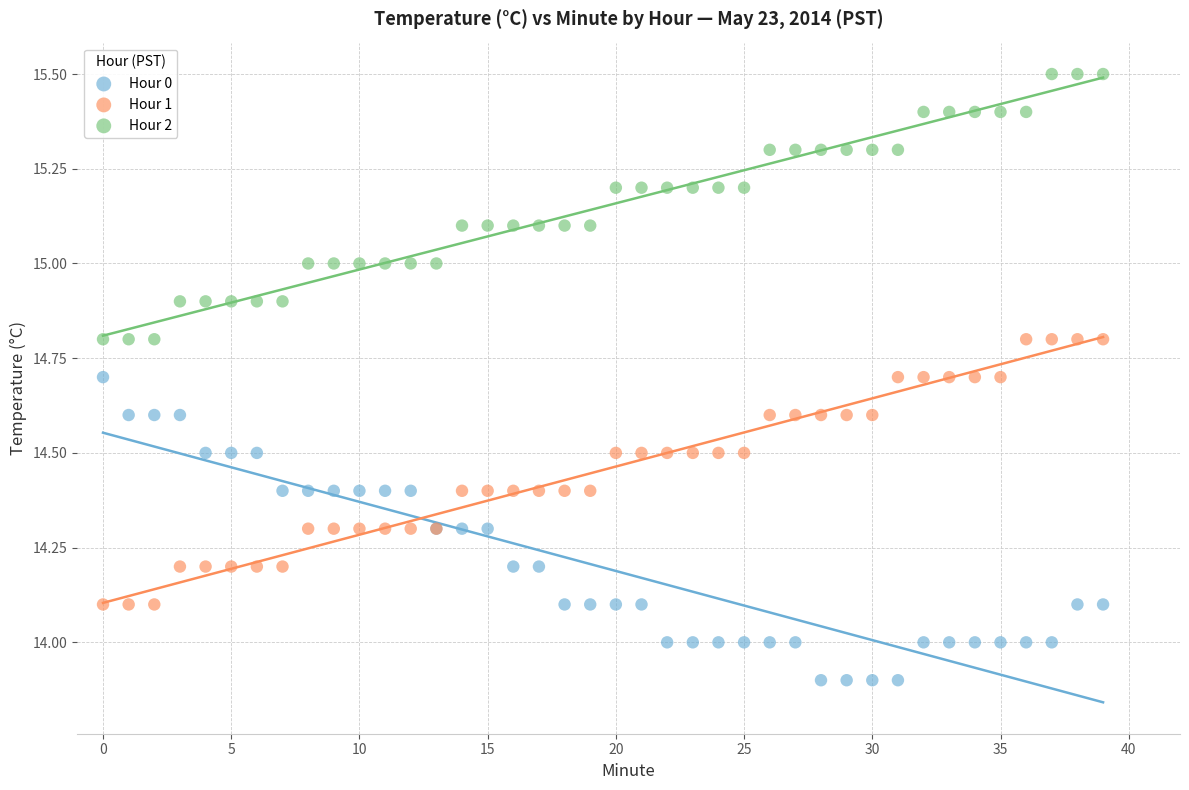

Which series reaches the minimum Y coordinate?

Hour 0